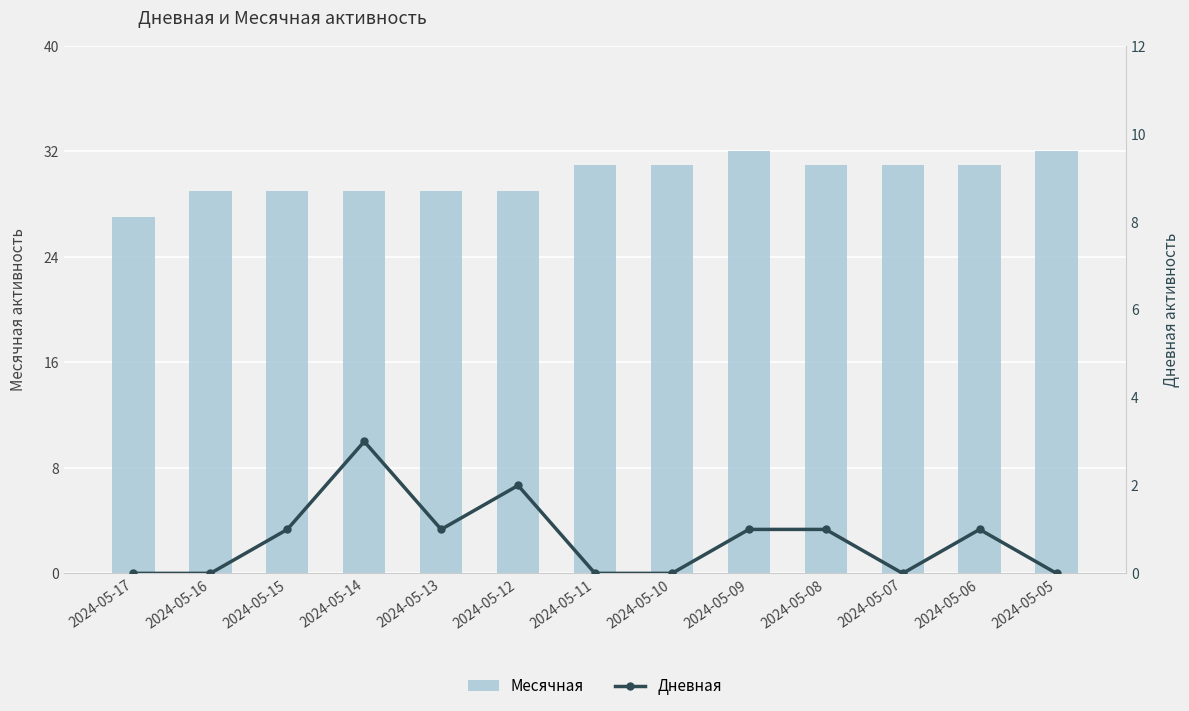

Rank the categories by Дневная value from highest to lowest.

2024-05-14, 2024-05-12, 2024-05-15, 2024-05-13, 2024-05-09, 2024-05-08, 2024-05-06, 2024-05-17, 2024-05-16, 2024-05-11, 2024-05-10, 2024-05-07, 2024-05-05